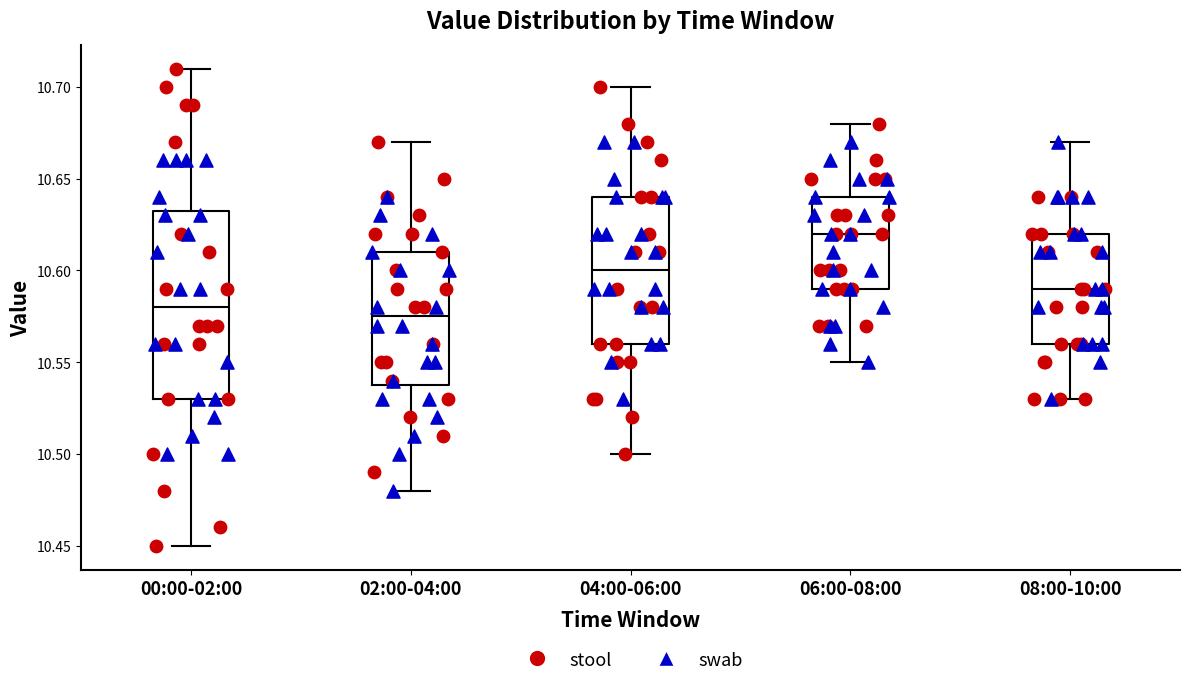

Reading left to right, transcribe this box plot: for each box, give where its median line is, the range the box spans, and where its two whiskers end, as read against the y-axis. The values are not printed on the chart, so give them approximately, as read against the axis.

00:00-02:00: median 10.580, box 10.530 to 10.635, whiskers 10.450 to 10.710
02:00-04:00: median 10.575, box 10.540 to 10.610, whiskers 10.480 to 10.670
04:00-06:00: median 10.600, box 10.560 to 10.640, whiskers 10.500 to 10.700
06:00-08:00: median 10.620, box 10.590 to 10.640, whiskers 10.550 to 10.680
08:00-10:00: median 10.590, box 10.560 to 10.620, whiskers 10.530 to 10.670